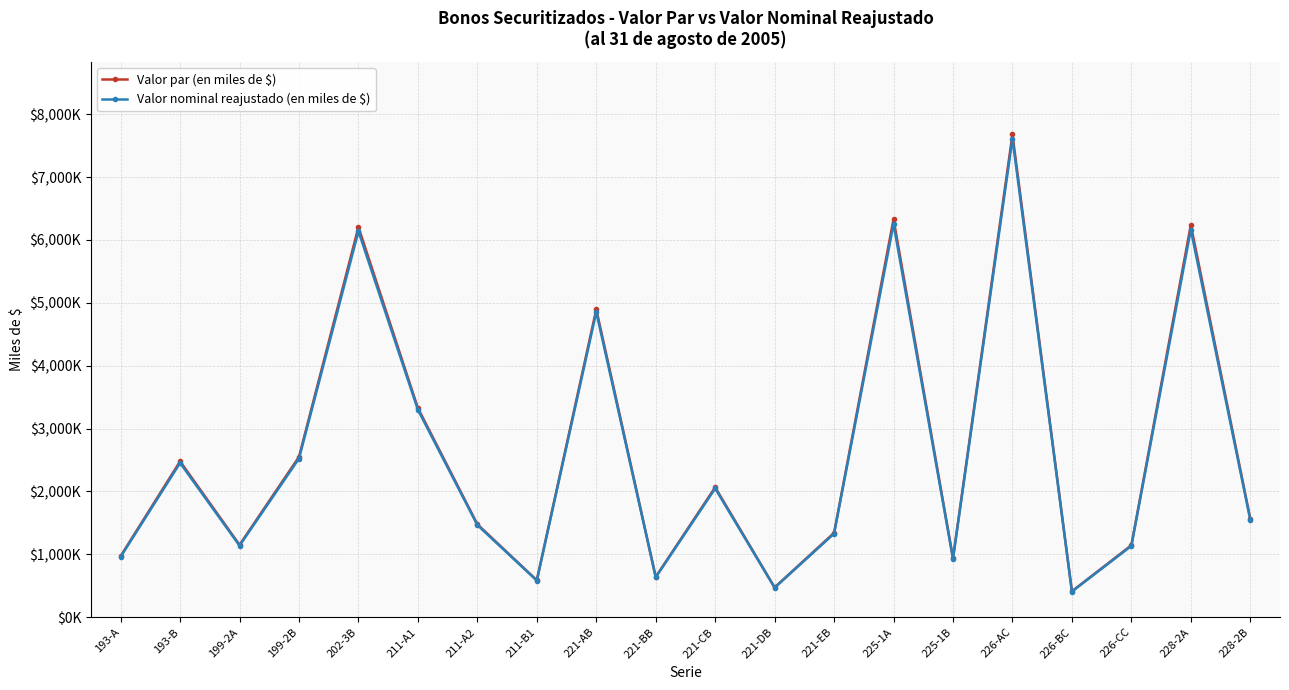

Where does the Valor nominal reajustado (en miles de $) series first go above 1548044?

193-B